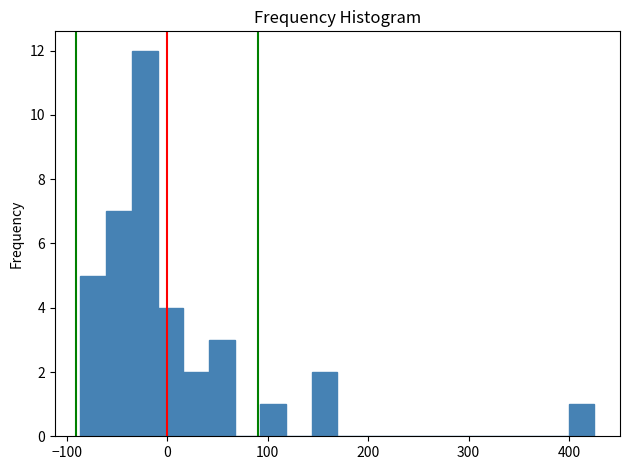

Read against the x-axis, roughly where is the centre of the tallest bar?

-20